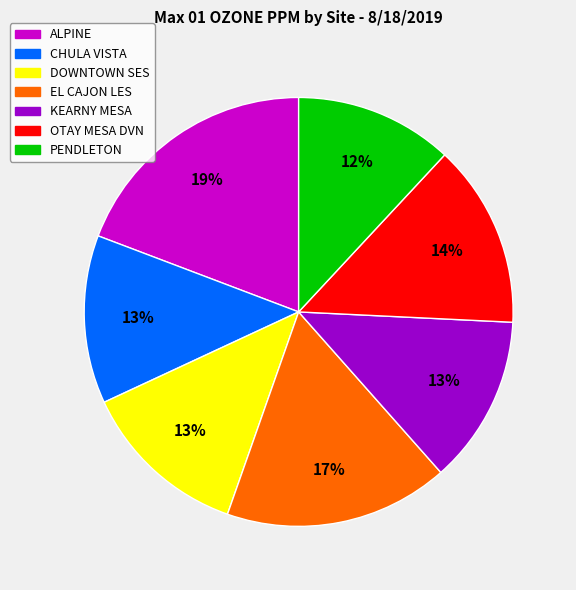

The EL CAJON LES slice represents 17% of the pie. True or false?

True